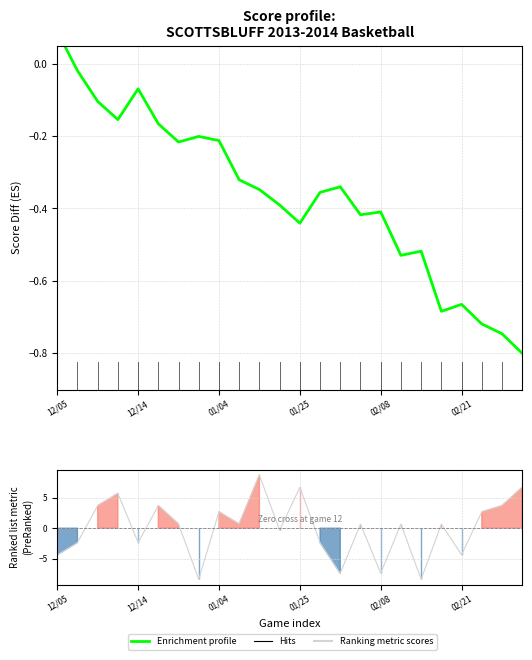

Rank the series at 9 from lowest to highest value.

Enrichment profile, Ranking metric scores